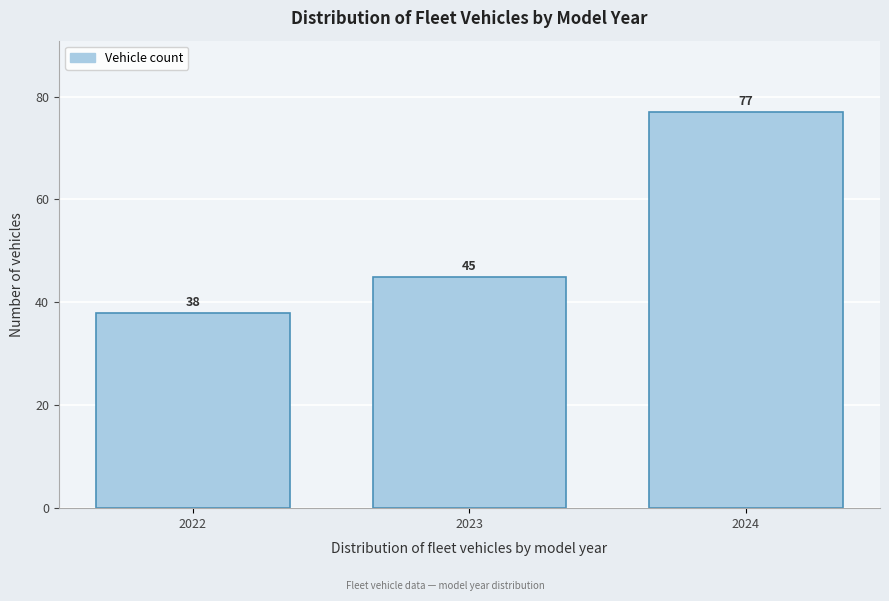

Reading left to right, extract all data points from this chart.

2022=38	2023=45	2024=77